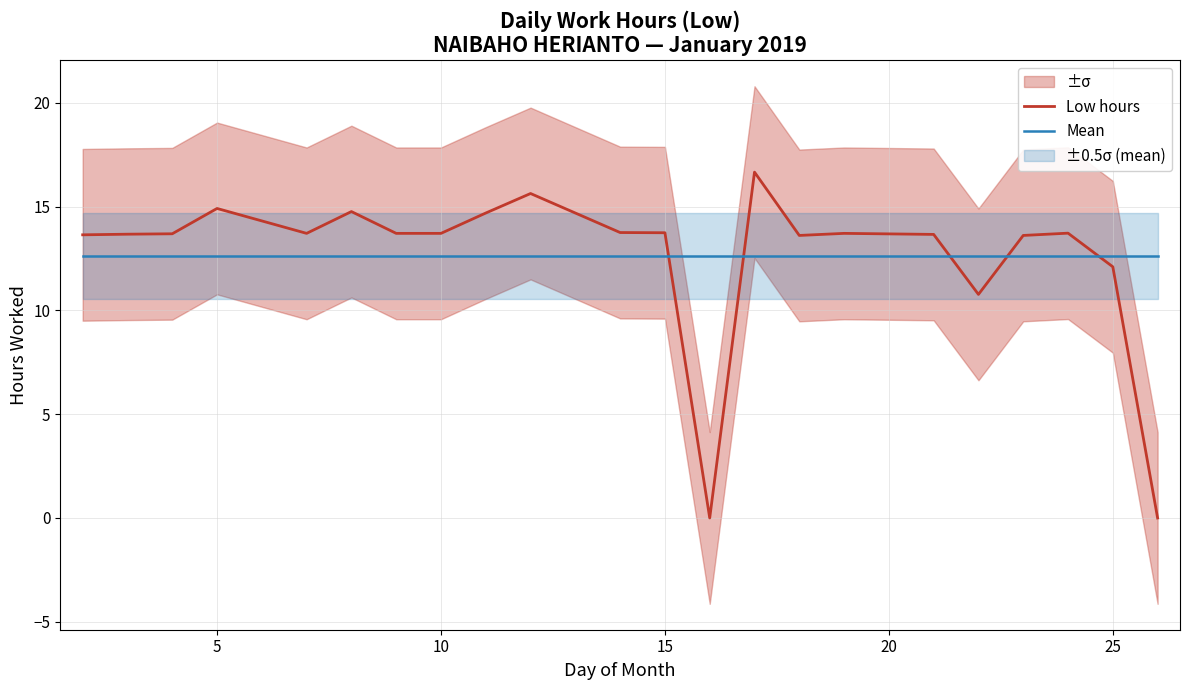

What is the minimum value for Mean?

12.6